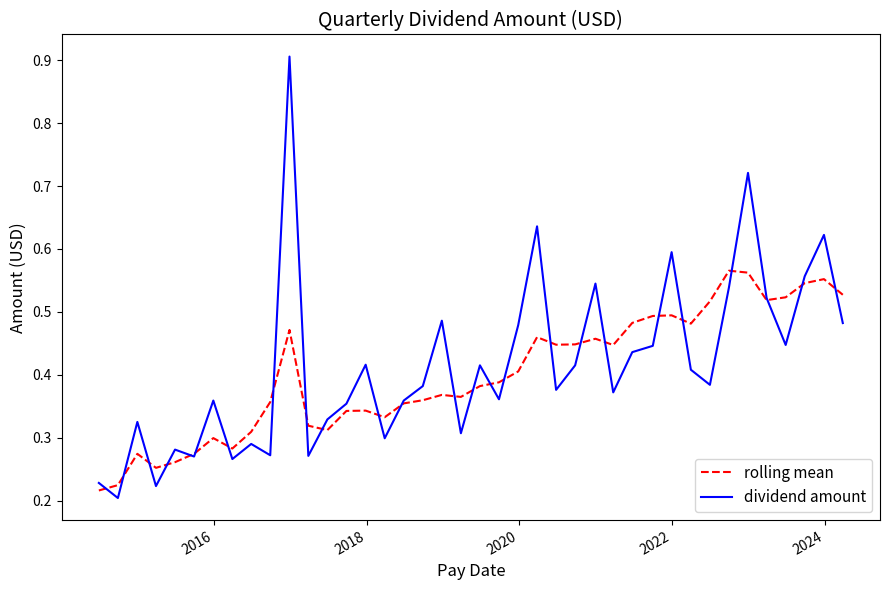

How many rolling mean values are between 0 and 1?

40